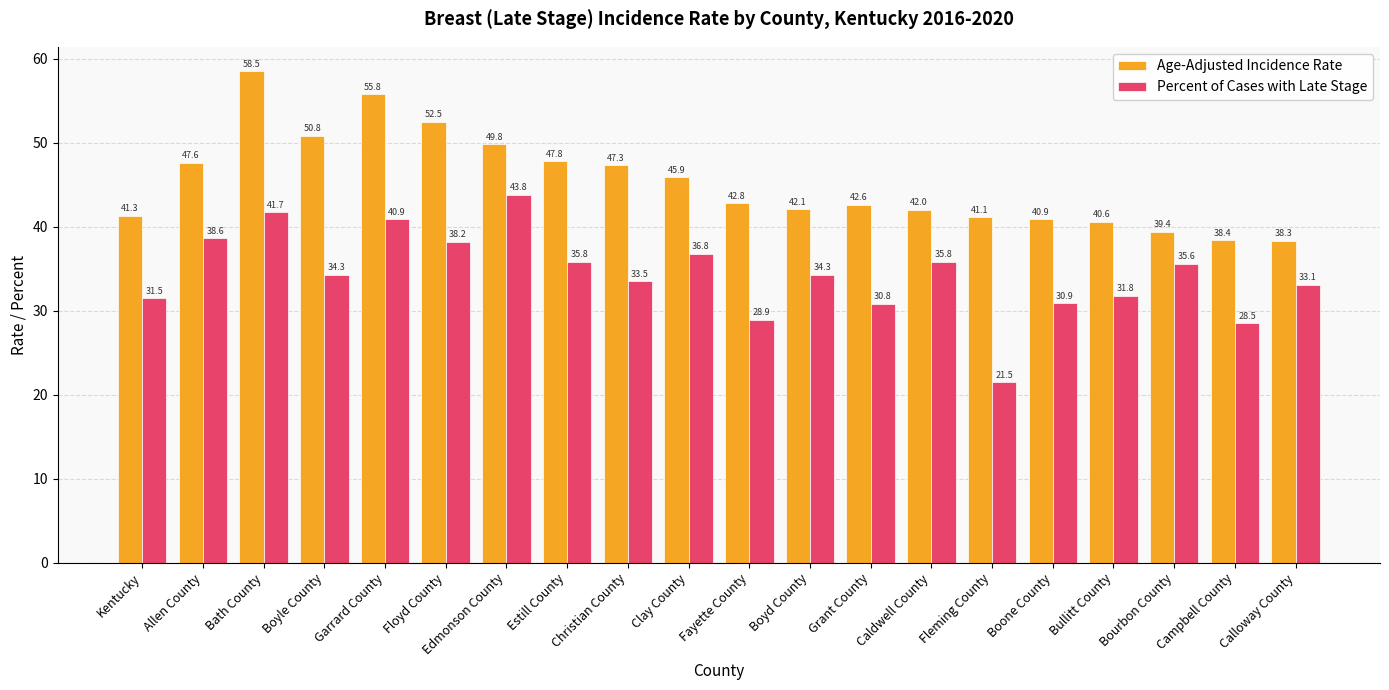

How many bars are there in each group?

2